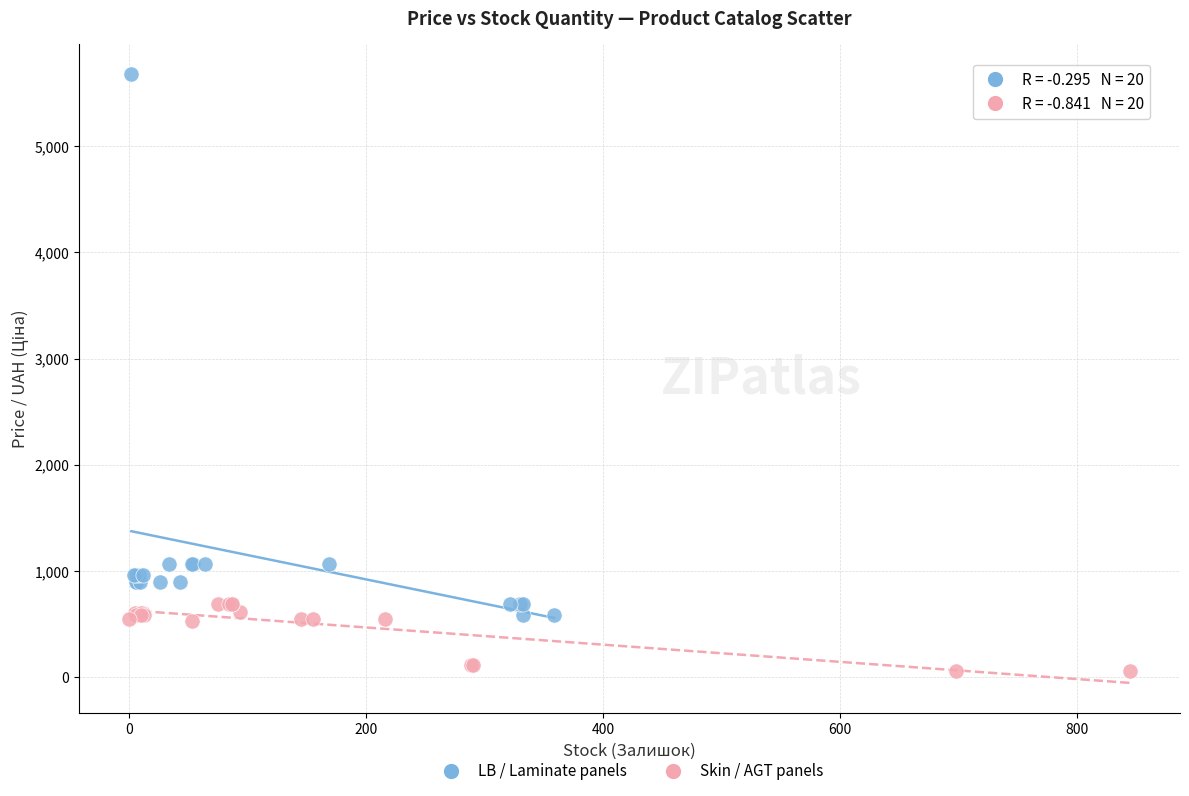

Which series reaches the maximum Y coordinate?

LB / Laminate panels